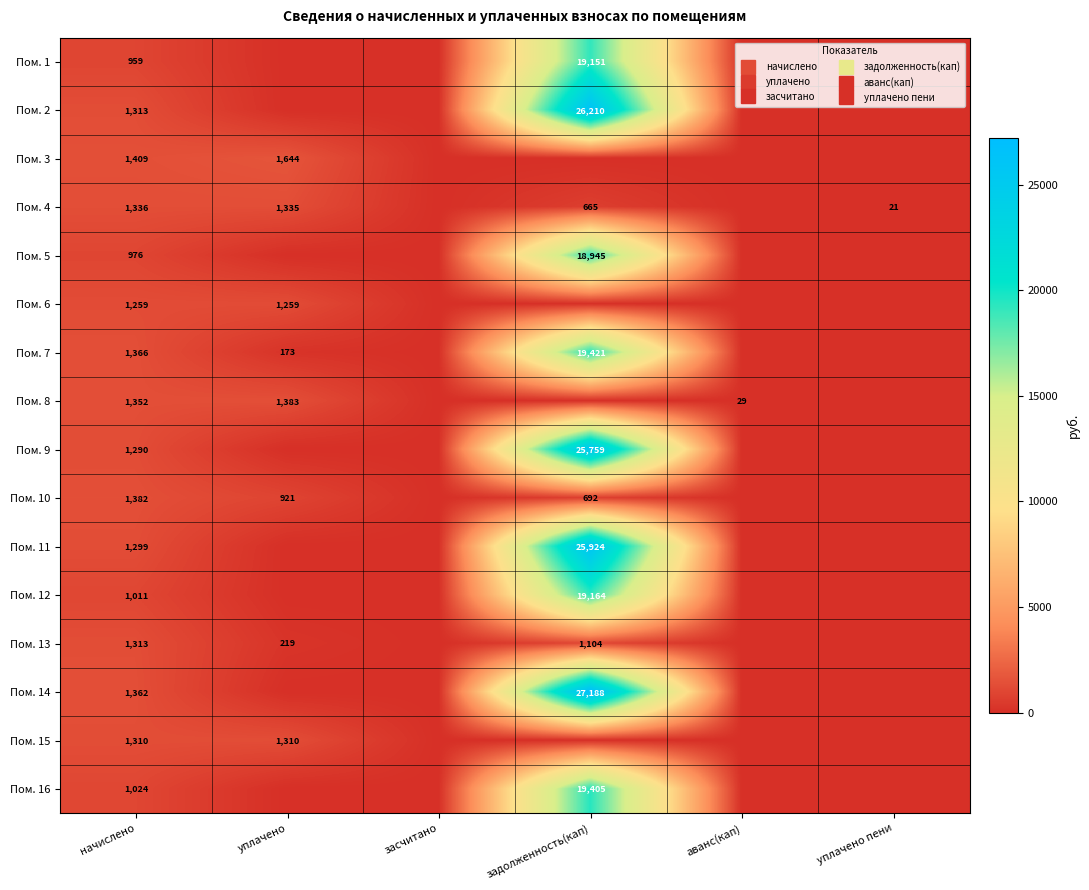

At which label does Пом. 13 first exceed 219?

начислено